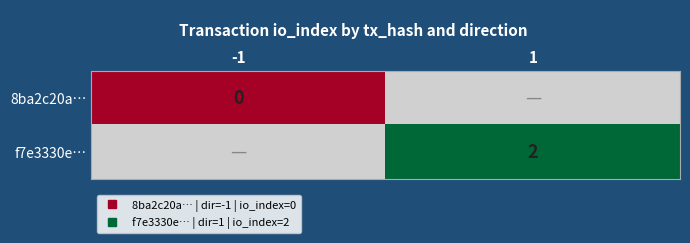

Rank the series at -1 from highest to lowest value.

8ba2c20a…, f7e3330e…